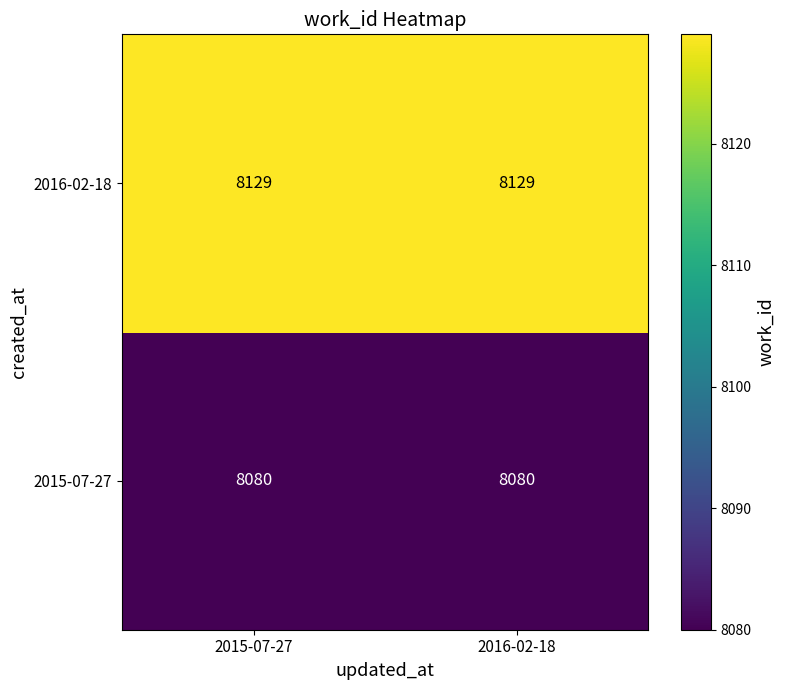

What is the difference between the highest and lowest values at 2016-02-18?

49